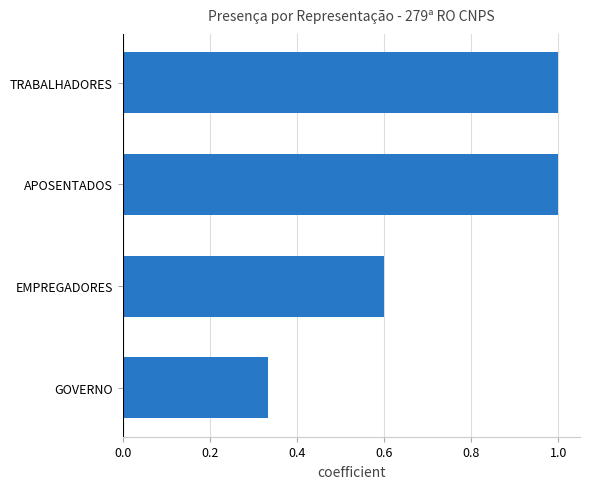

Where is the data nearest to the value 0?

GOVERNO